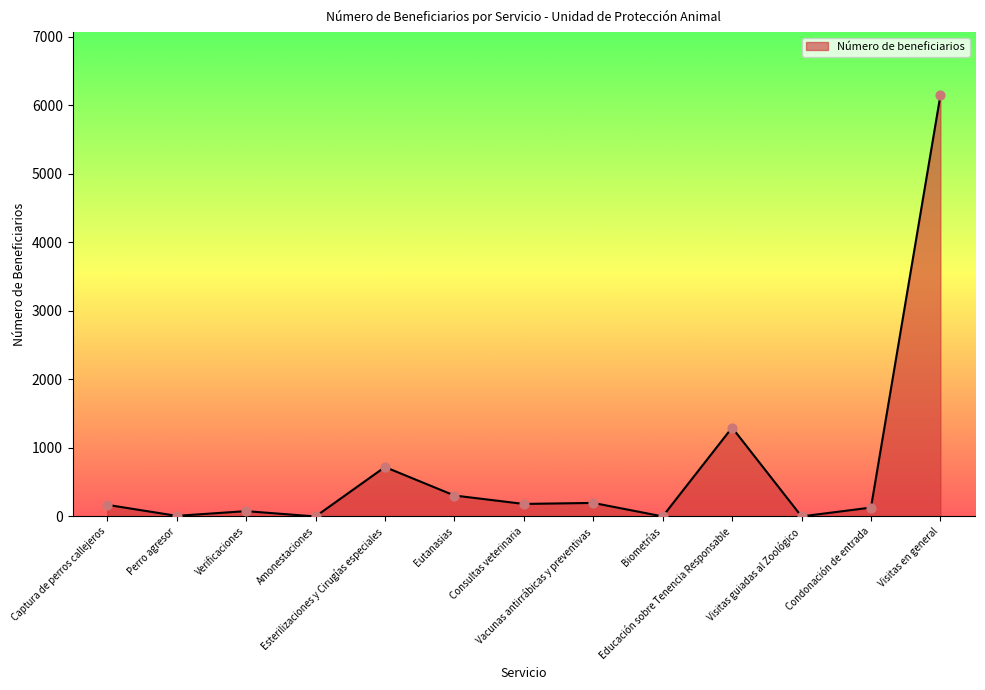

Between Esterilizaciones y Cirugías especiales and Consultas veterinaria, which is larger?

Esterilizaciones y Cirugías especiales